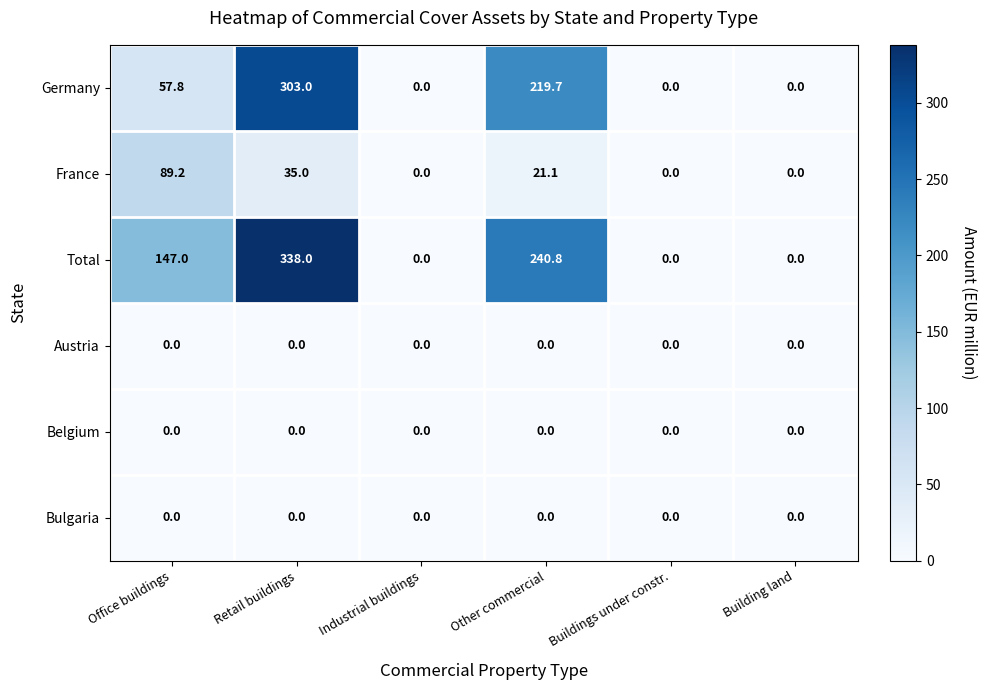

Where is France nearest to the value 44?

Retail buildings